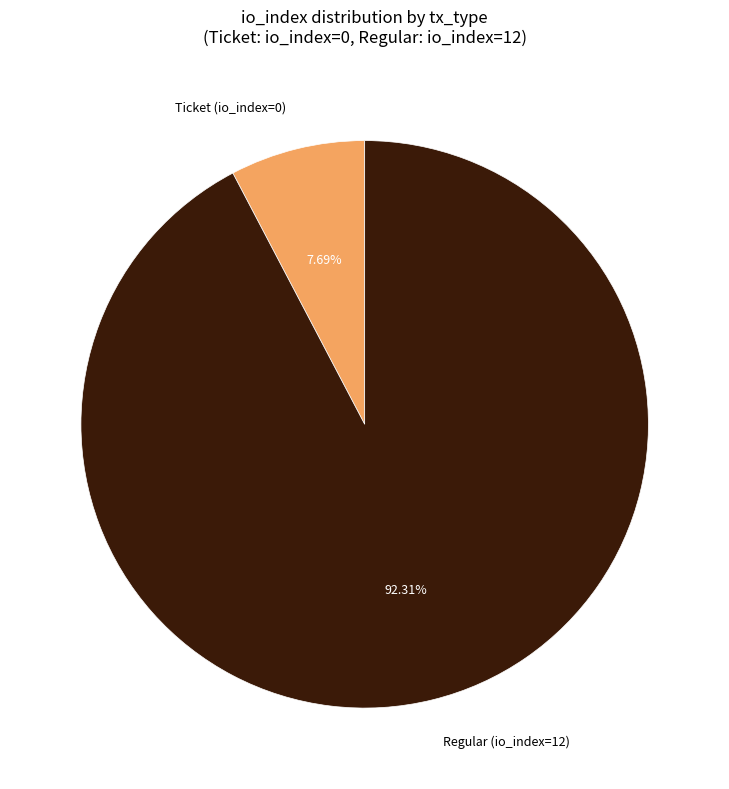

Which category has the smallest portion of the pie?

Ticket (io_index=0)